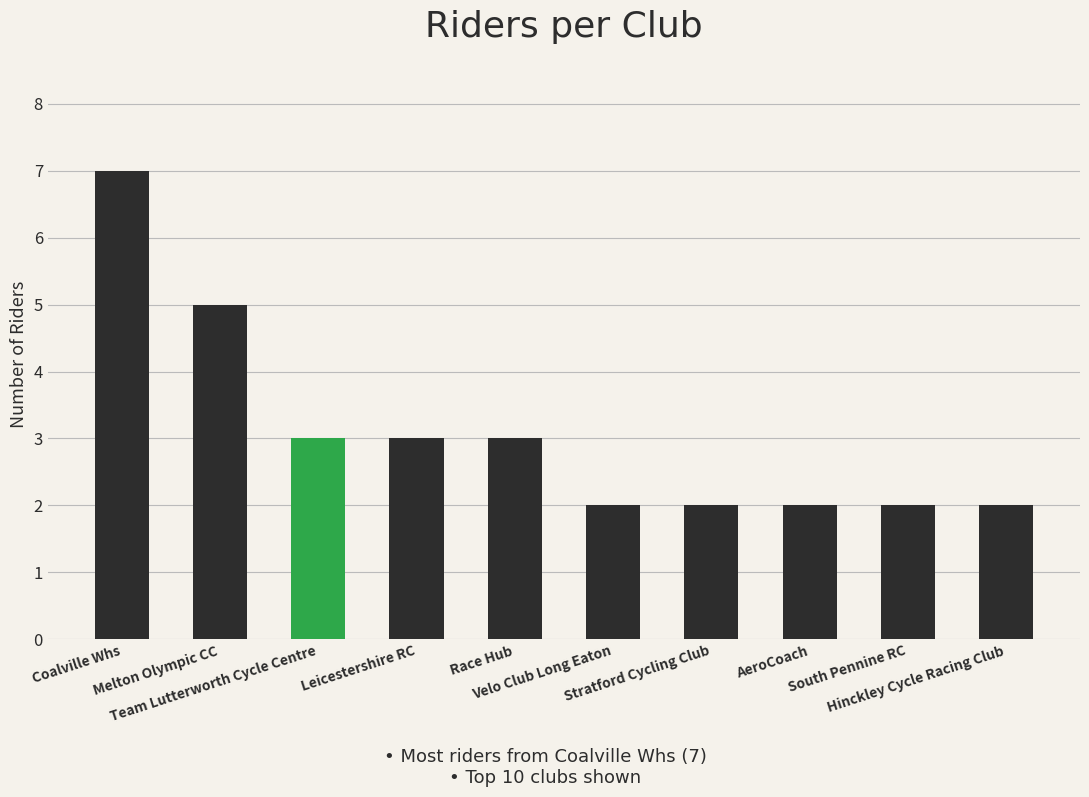

Reading left to right, list all the values displayed in this chart.

7	5	3	3	3	2	2	2	2	2